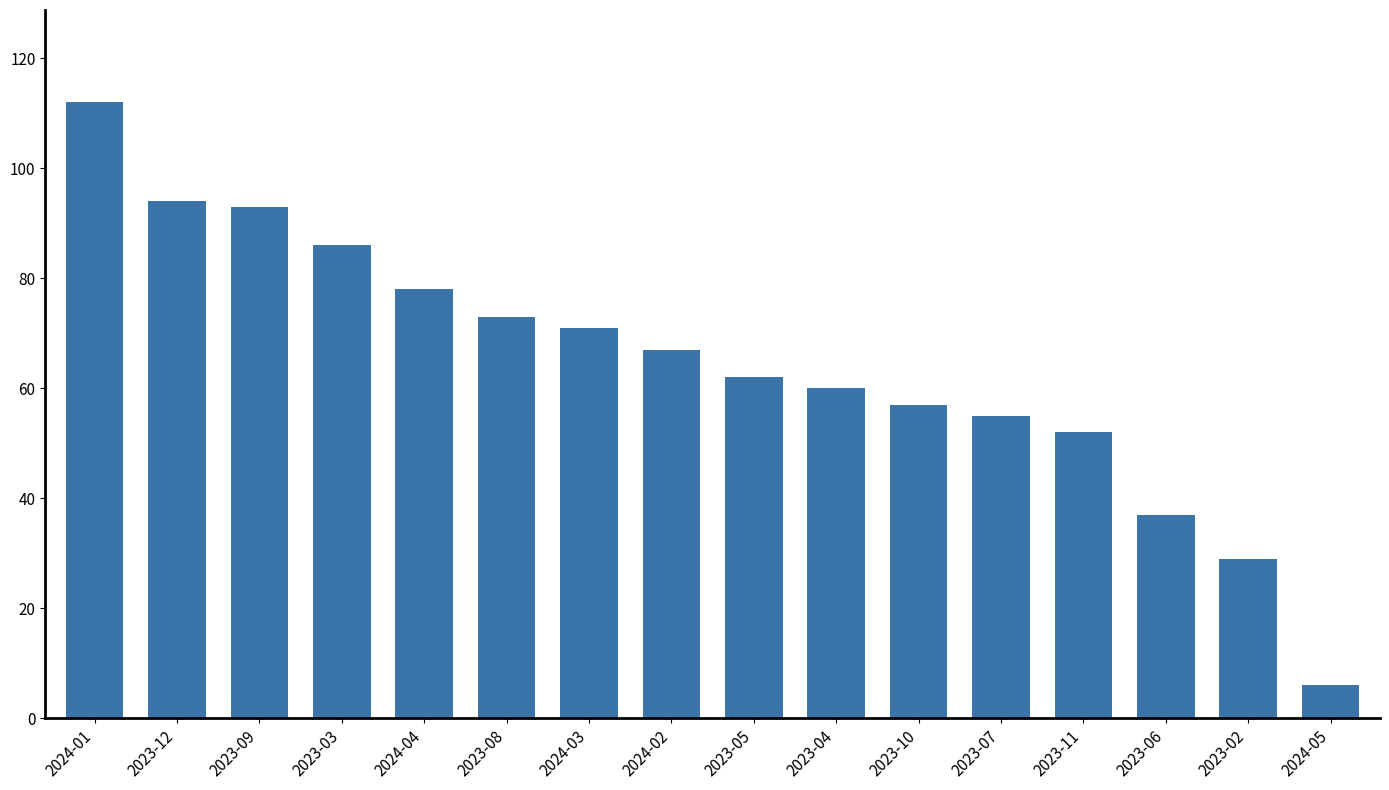

Which has a higher value, 2023-07 or 2023-03?

2023-03